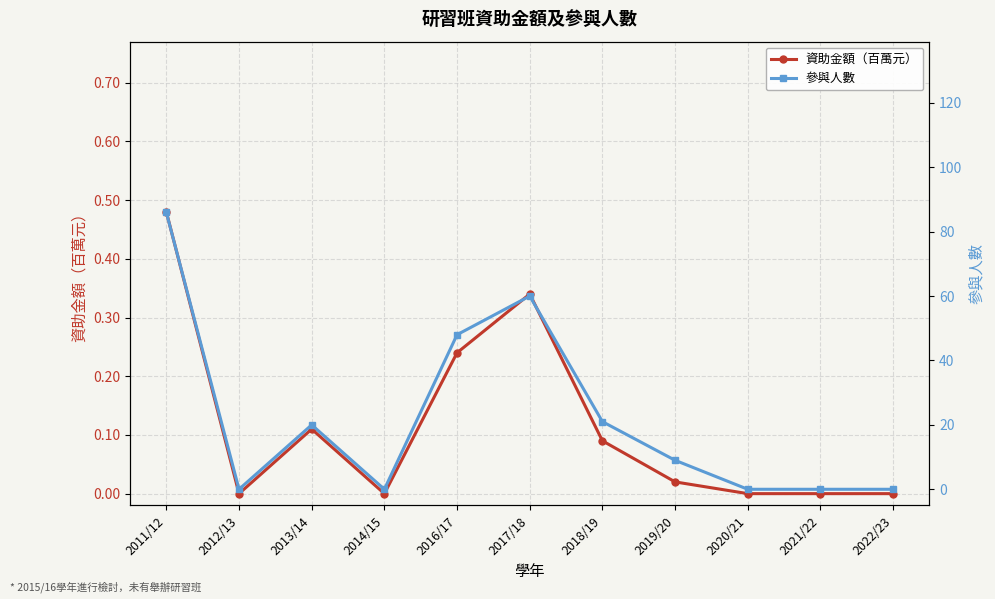

Rank the series at 2022/23 from lowest to highest value.

資助金額（百萬元）, 參與人數